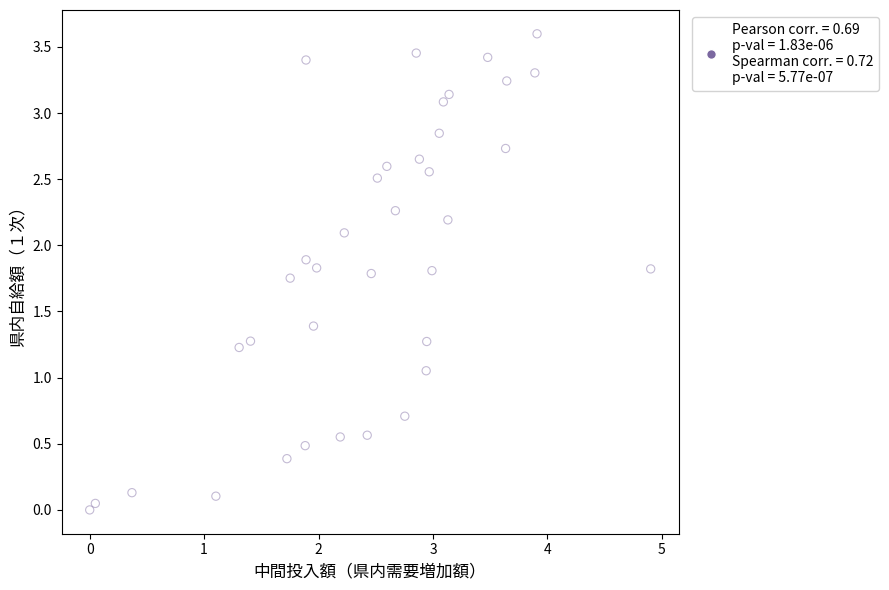

What is the range of X values (max minus min)?

4.9